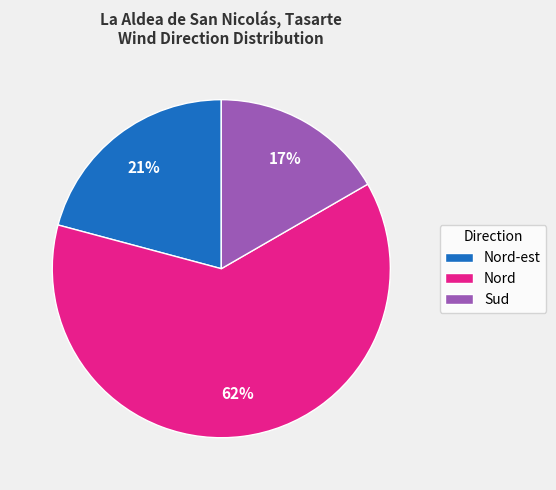

The Sud slice represents 17% of the pie. True or false?

True